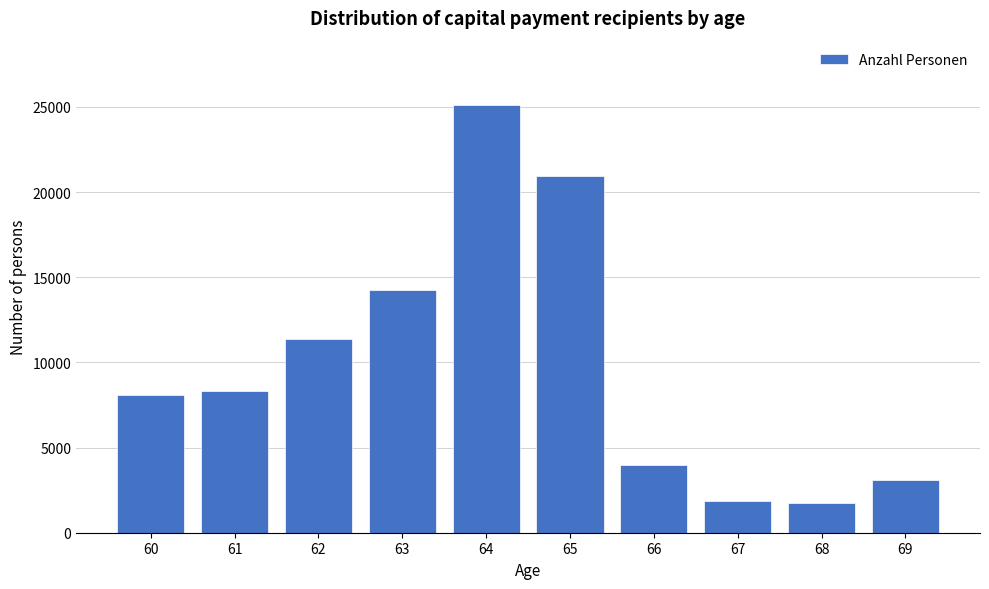

What is the value of the 2nd bar from the left?

8338